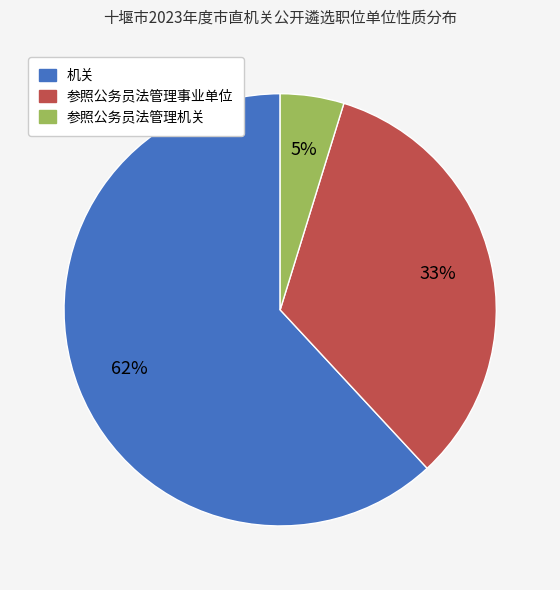

Which slice represents more than half of the pie?

机关